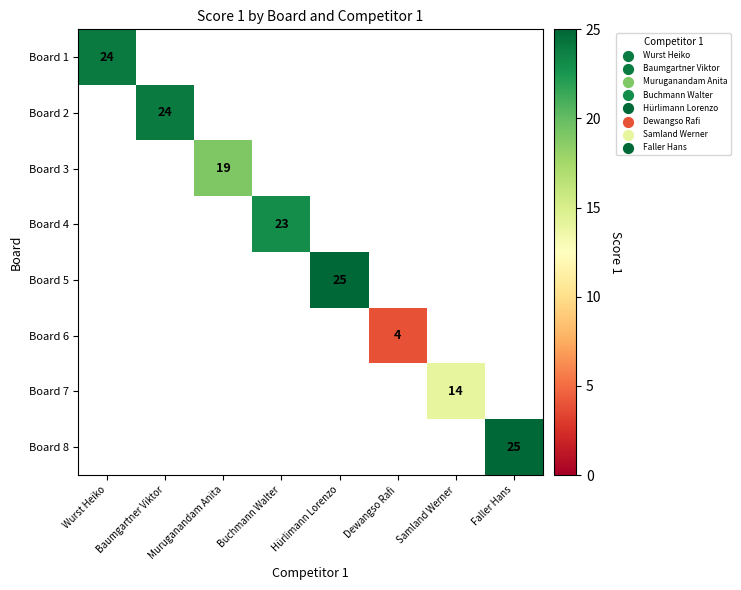

True or false: Board 6 has a value of 7 at Dewangso Rafi.

False